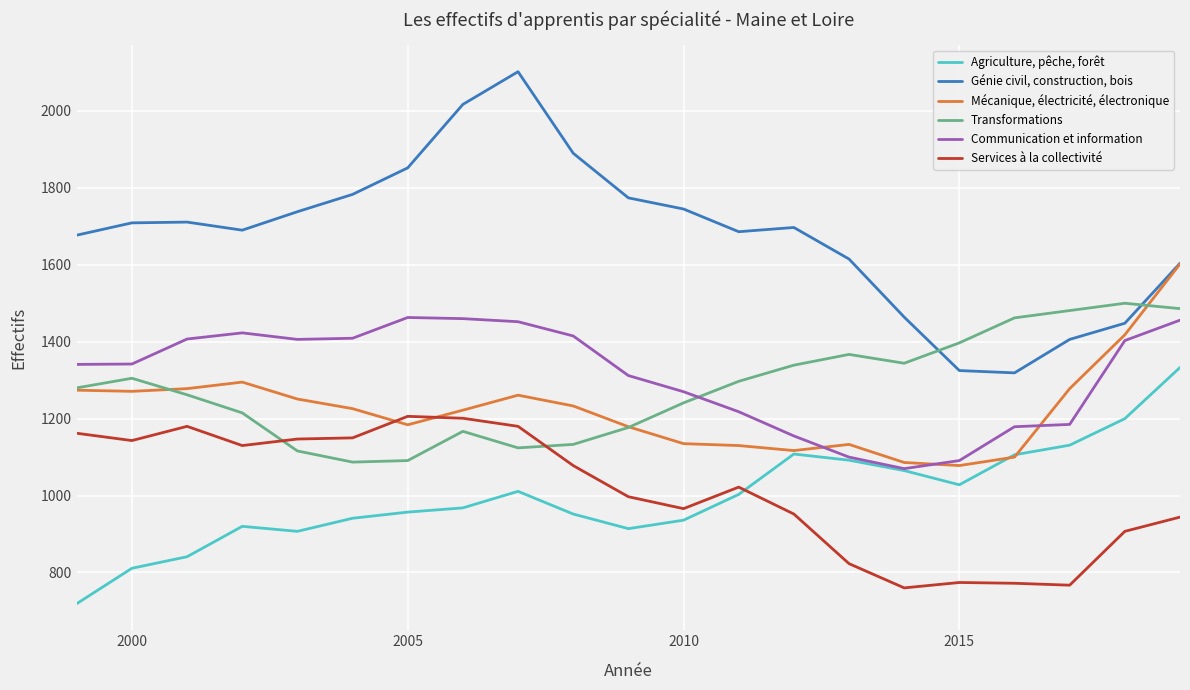

Which series ends up on top after the final intersection of Services à la collectivité and Mécanique, électricité, électronique?

Mécanique, électricité, électronique